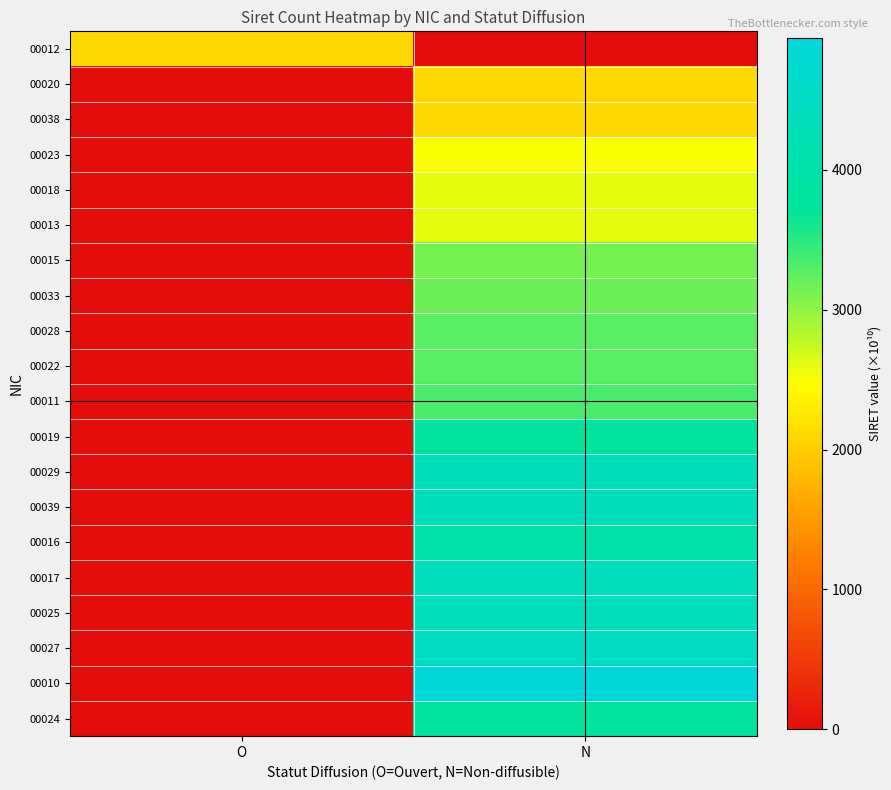

Rank the series at O from lowest to highest value.

00020, 00038, 00023, 00018, 00013, 00015, 00033, 00028, 00022, 00011, 00019, 00029, 00039, 00016, 00017, 00025, 00027, 00010, 00024, 00012